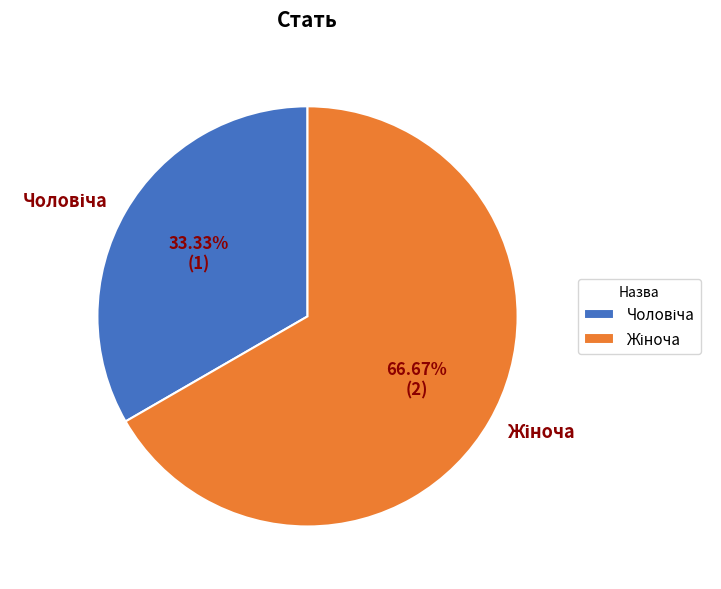

Is there any slice that represents more than half of the pie?

Yes